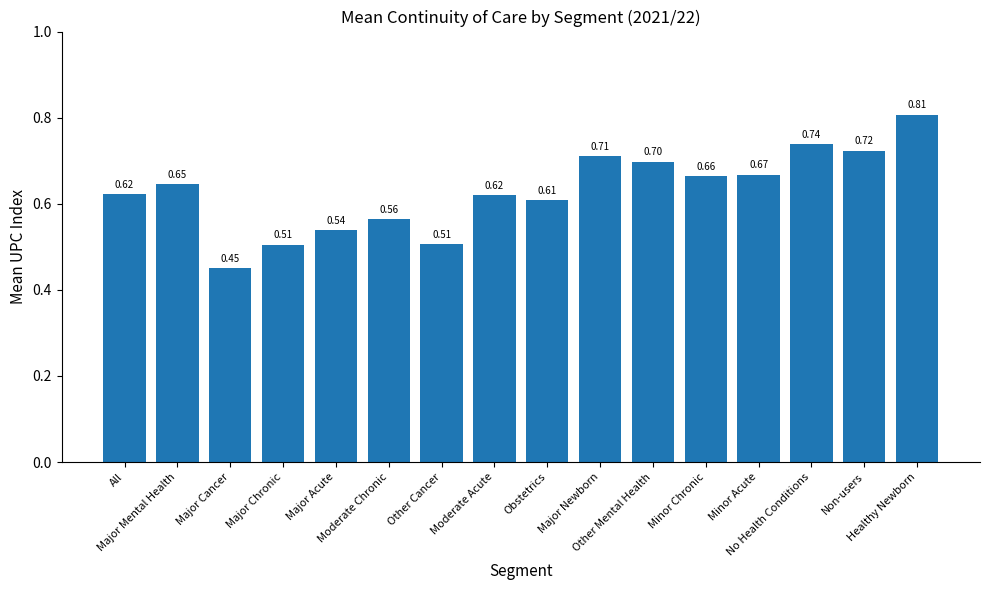

True or false: the data shows 1.0 at Moderate Acute.

False